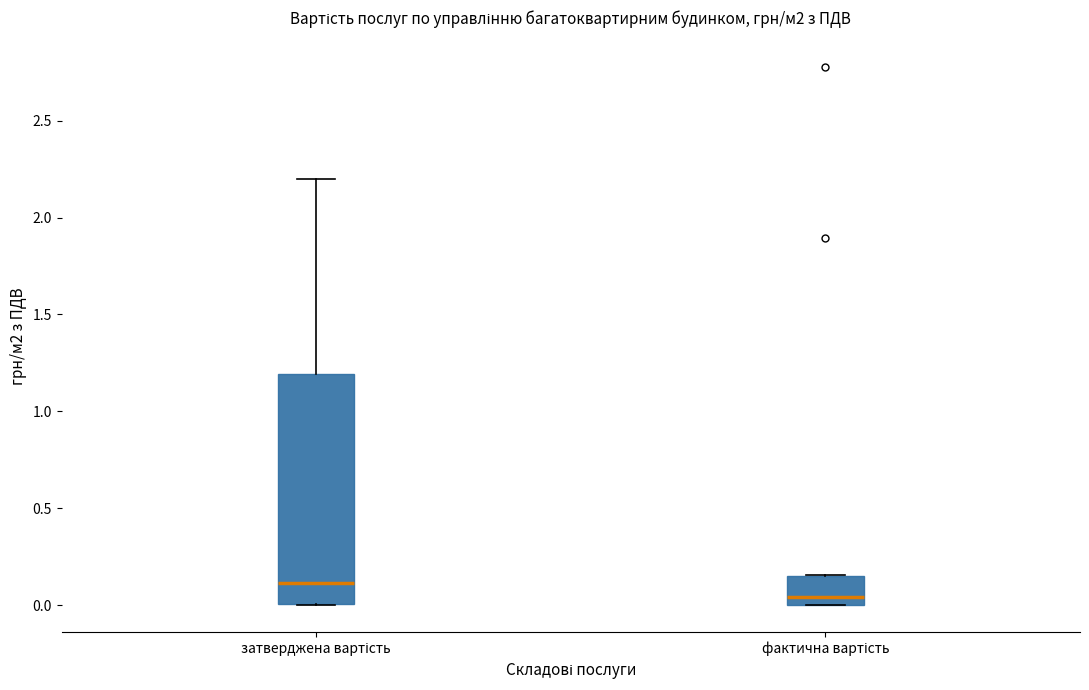

Comparing the boxes themselves (not the whiskers), which one is the tallest?

затверджена вартість